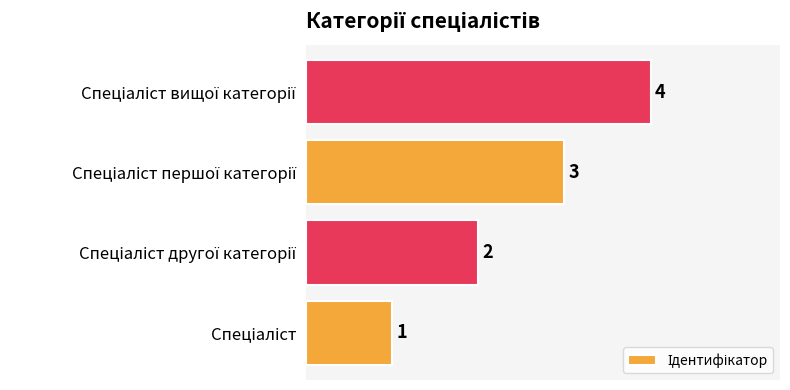

Count the values in the range 2 to 4.

3